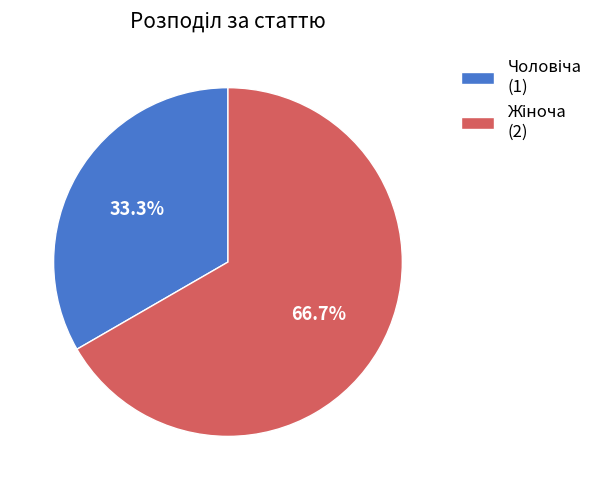

Does any single category account for the majority?

Yes